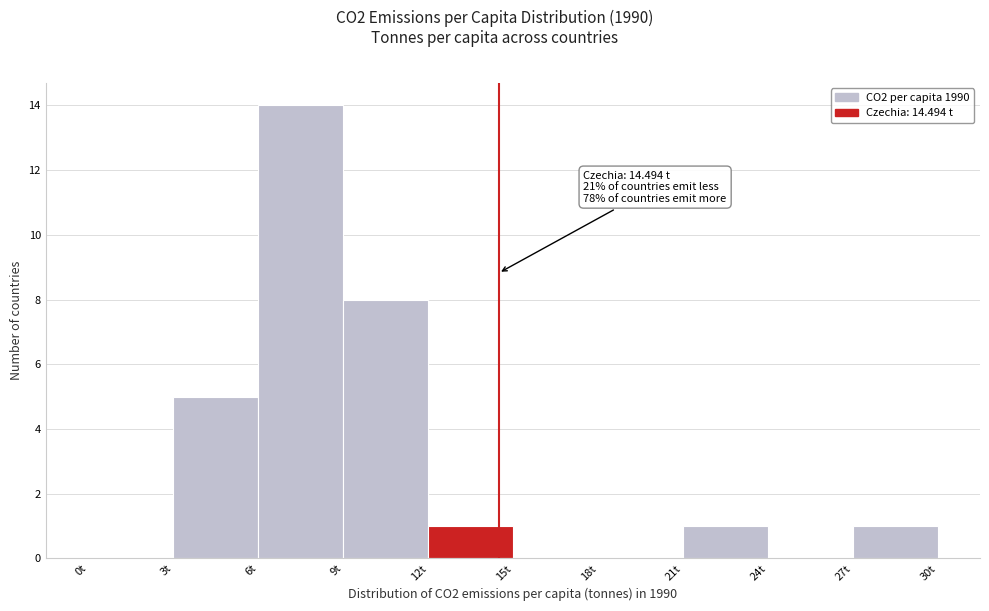

Which range on the x-axis has the tallest bar?

6 to 9